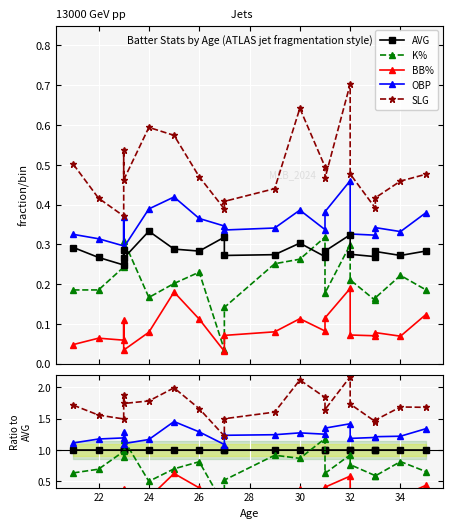

Between 26 and 32, which series saw the biggest shift?

SLG